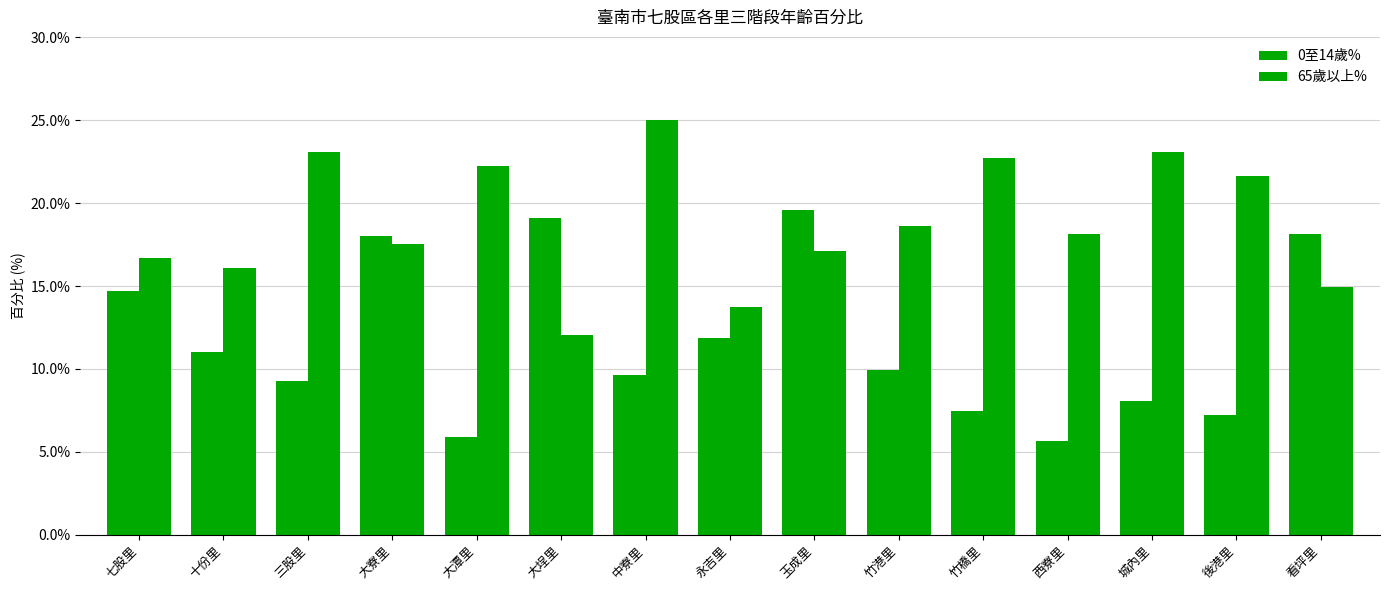

Does the chart contain stacked bars?

No